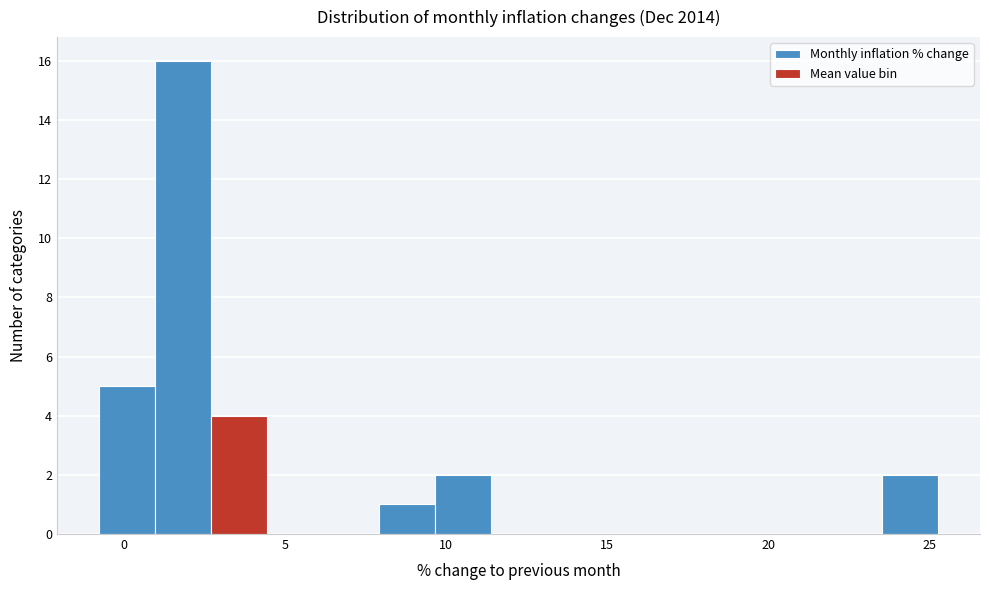

Read against the x-axis, roughly where is the centre of the tallest bar?

2.0